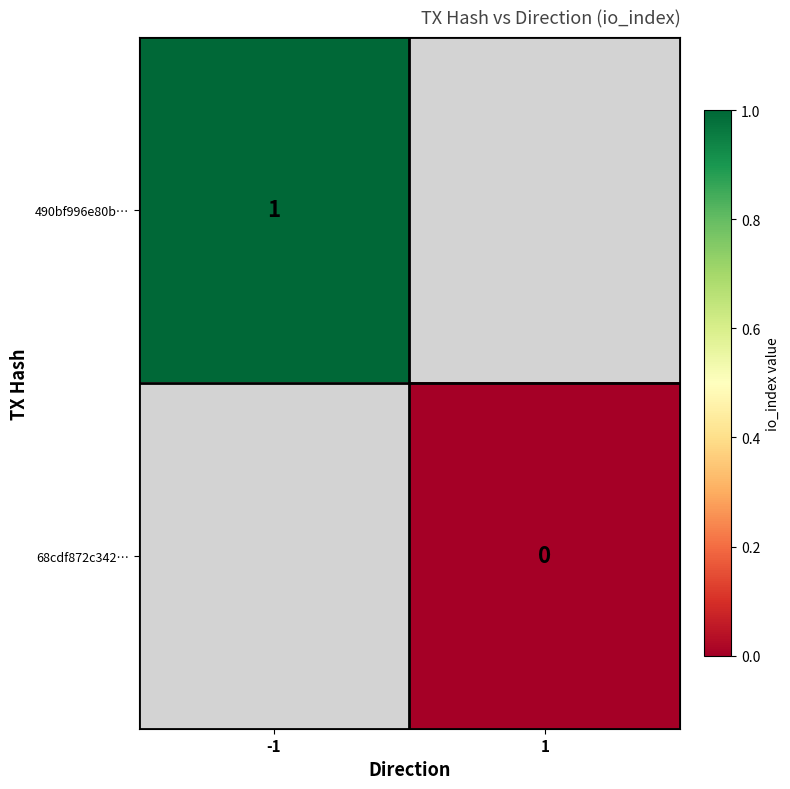

The value of 490bf996e80b… at -1 is 2. True or false?

False